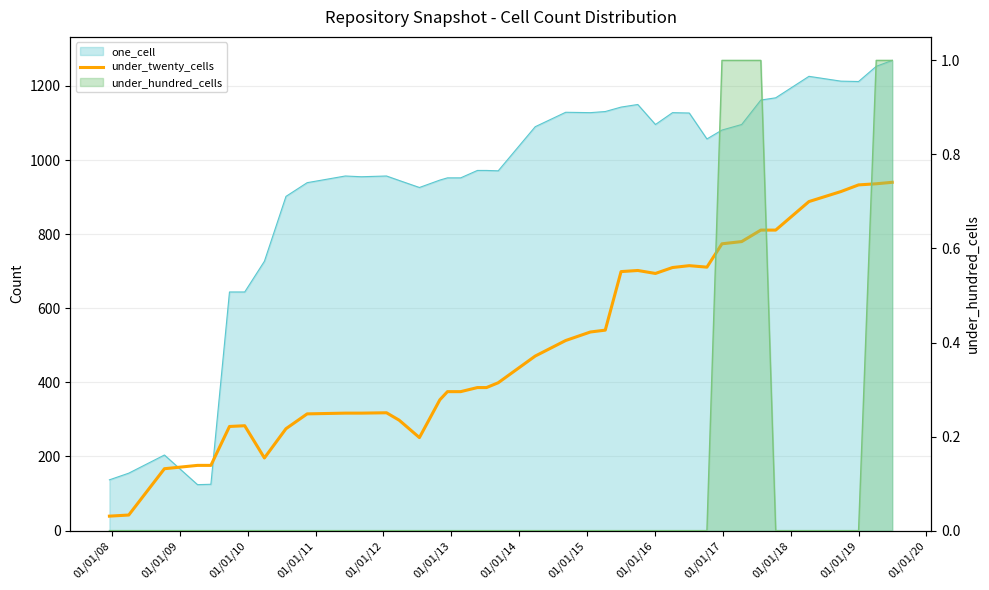

What is the sum of all values?

19805